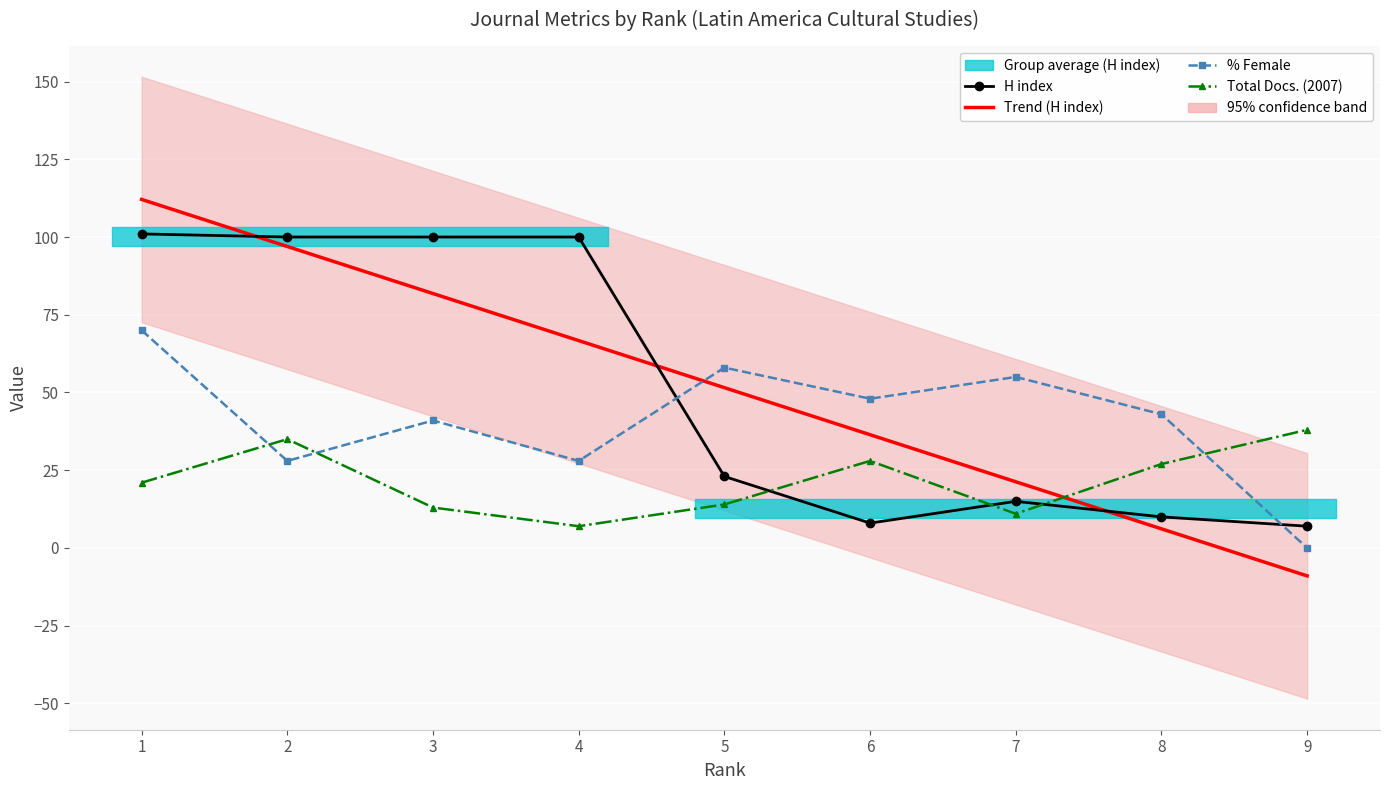

What is the average value of the Total Docs. (2007) series?

22